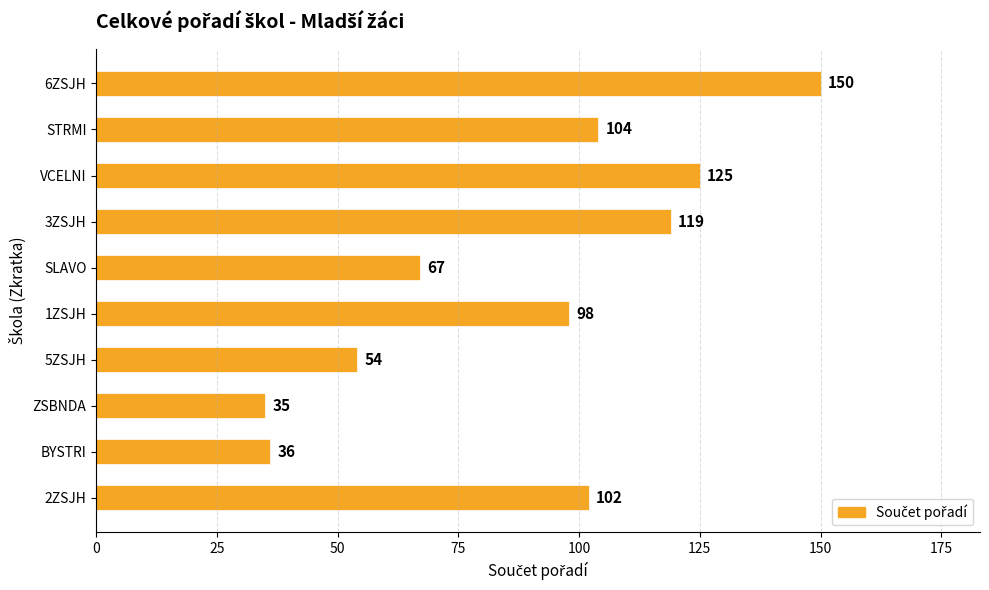

Where is the data nearest to the value 92?

1ZSJH